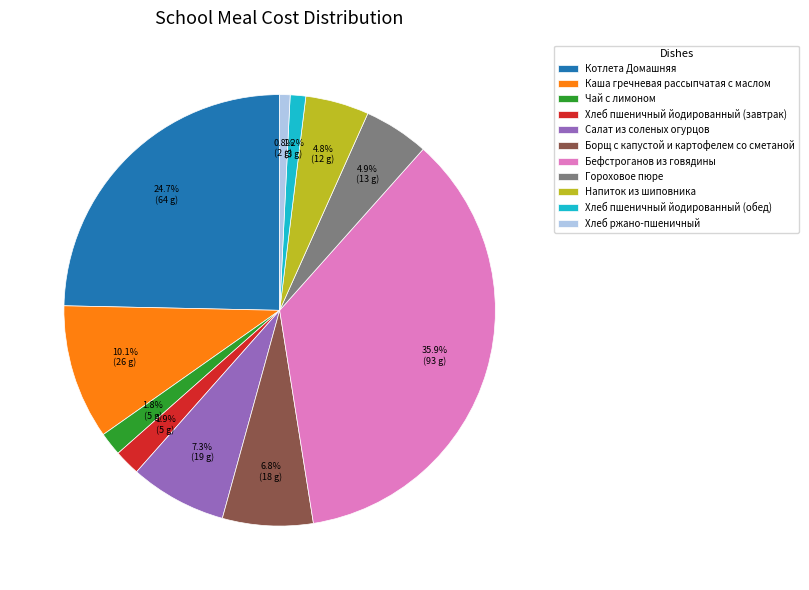

Does Котлета Домашняя represent more than half of the total?

No